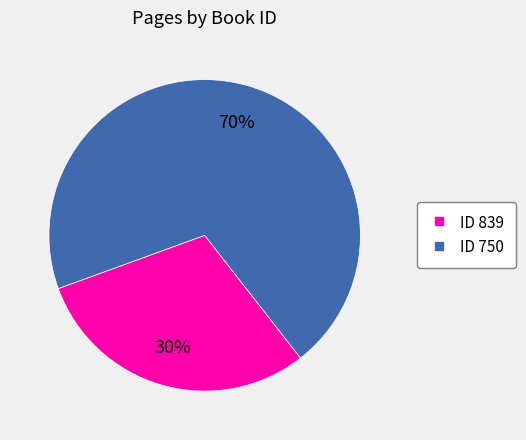

To the nearest percent, what is the difference between the largest and smallest slice percentages?

40%